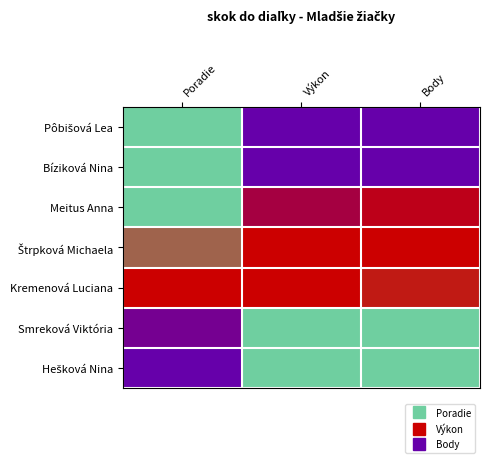

What is the total value across all series at Body?

4.1